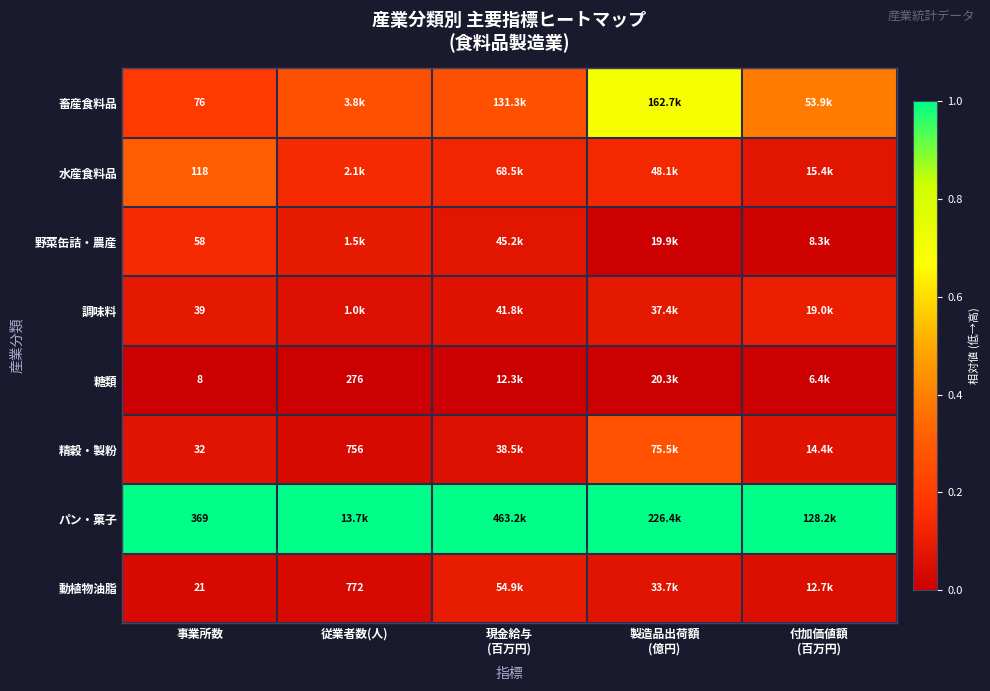

What is the difference between the highest and lowest values at 現金給与
(百万円)?

1.0